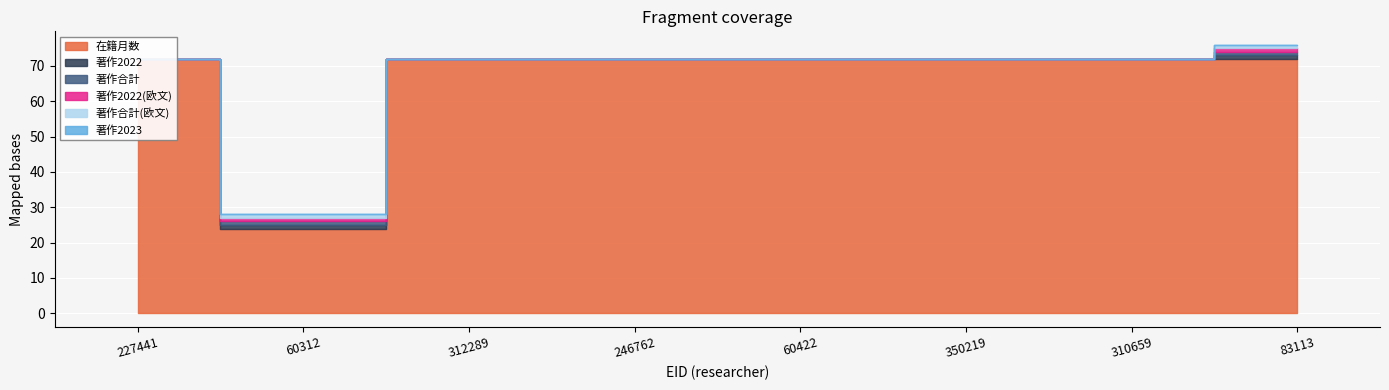

Reading left to right, what are all the values shown in this chart?

在籍月数: 72	24	72	72	72	72	72	72
著作2022: 0	1	0	0	0	0	0	1
著作合計: 0	1	0	0	0	0	0	1
著作2022(欧文): 0	1	0	0	0	0	0	1
著作合計(欧文): 0	1	0	0	0	0	0	1
著作2023: 0	0	0	0	0	0	0	0